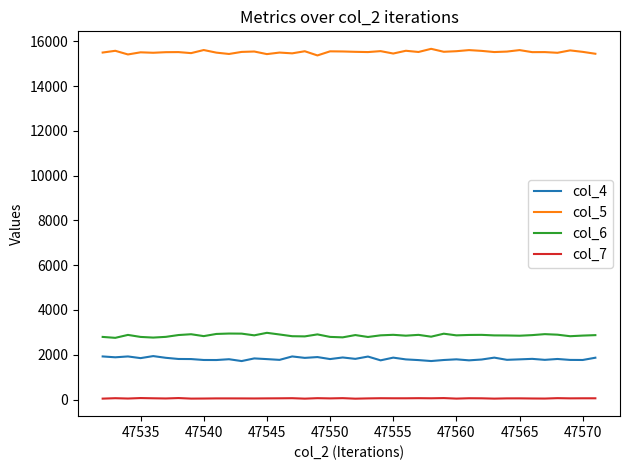

True or false: col_7 and col_6 intersect in this chart.

False